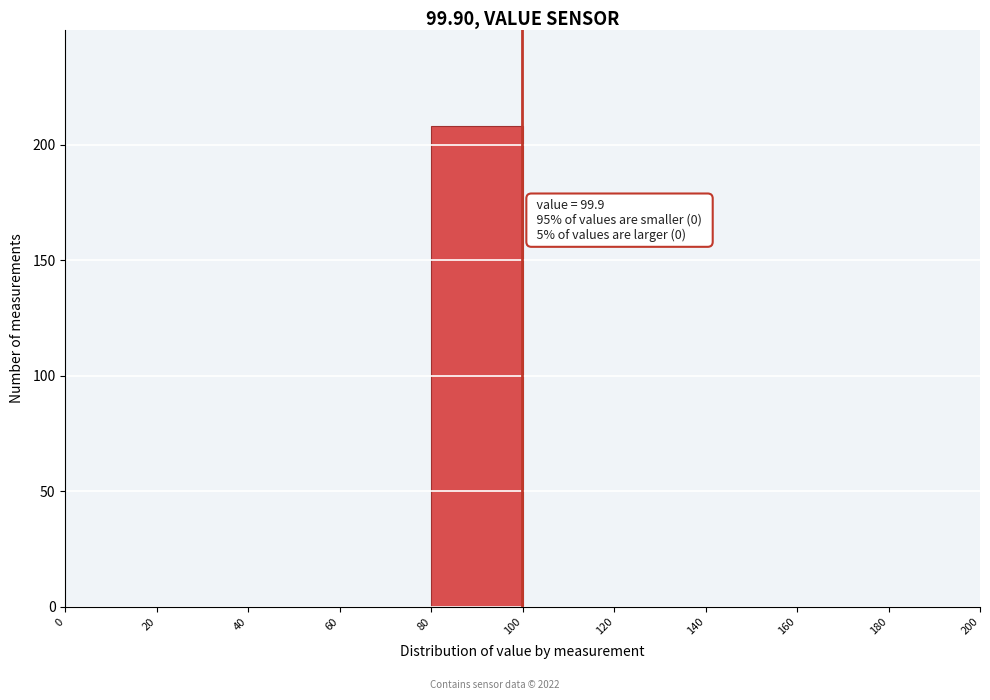

Over which range of the x-axis is the bar tallest?

80 to 100